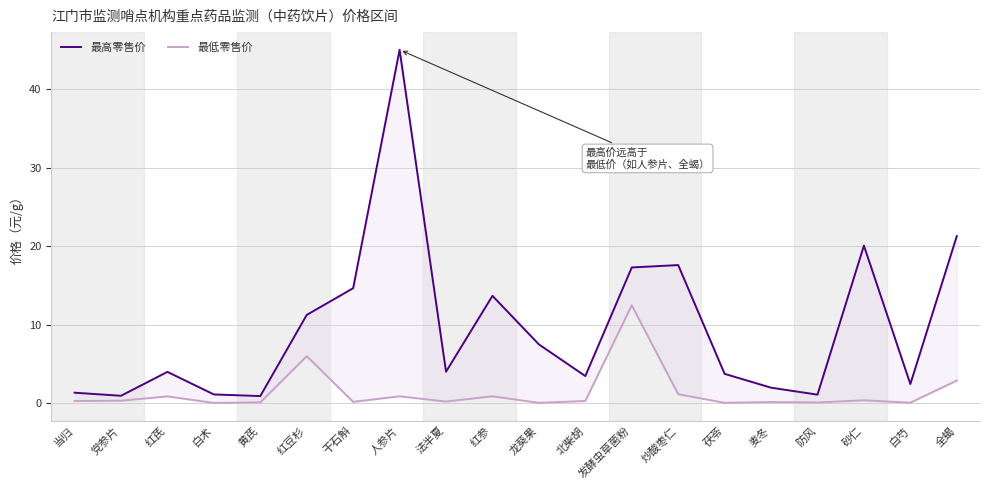

Is the value of 最低零售价 at 麦冬 greater than the value of 最高零售价 at 党参片?

No